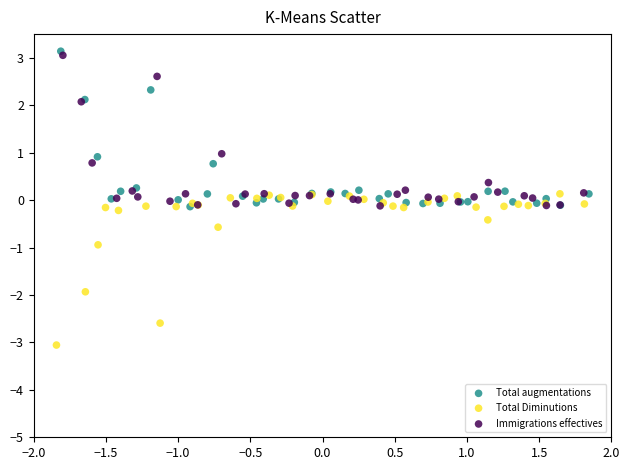

Which series reaches the minimum Y coordinate?

Total Diminutions